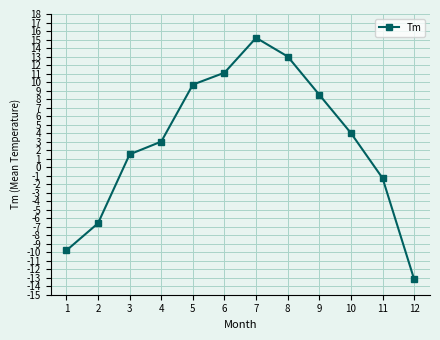

Where does the data first go above 4?

5